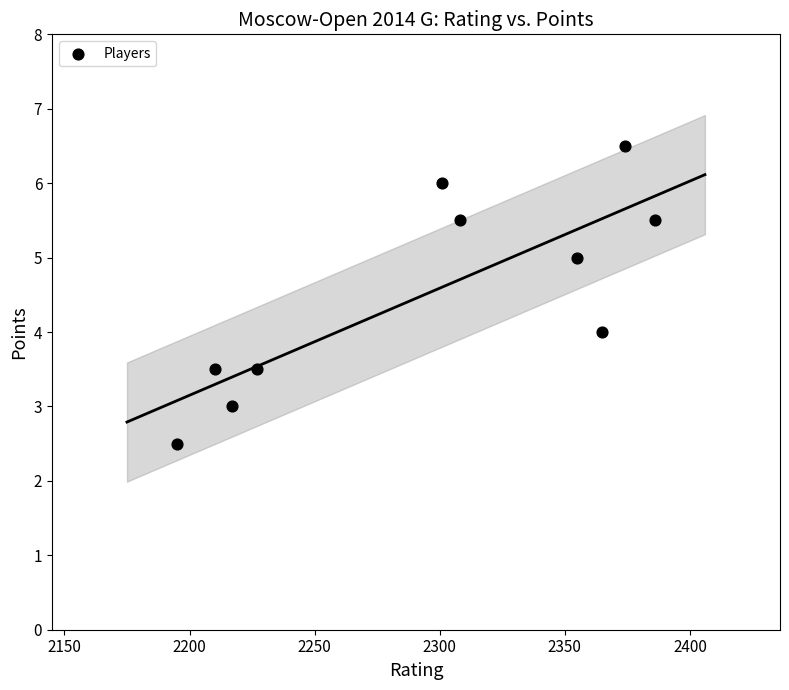

What is the range of Y values (max minus min)?

4.0